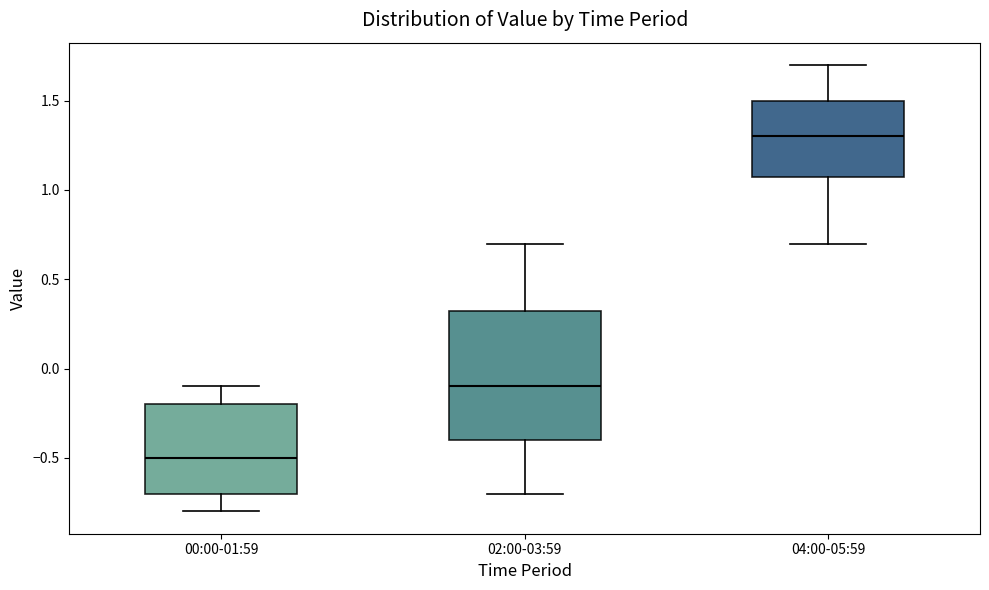

Where is the upper edge of the box for 04:00-05:59 on the y-axis? The values are not printed on the chart, so give them approximately, as read against the axis.

1.50